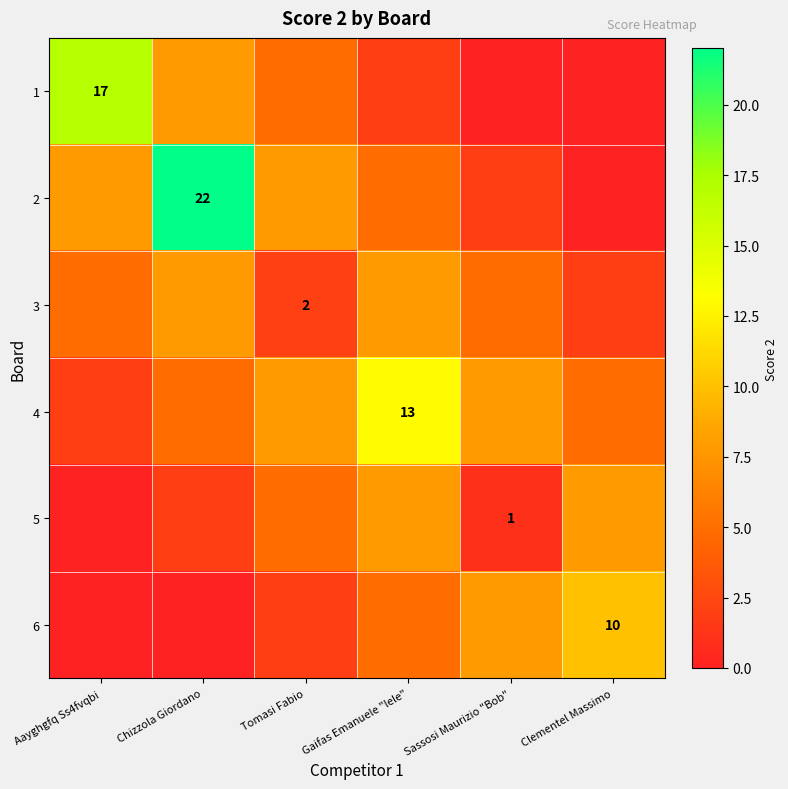

What is the average value of the 1 series?

5.2